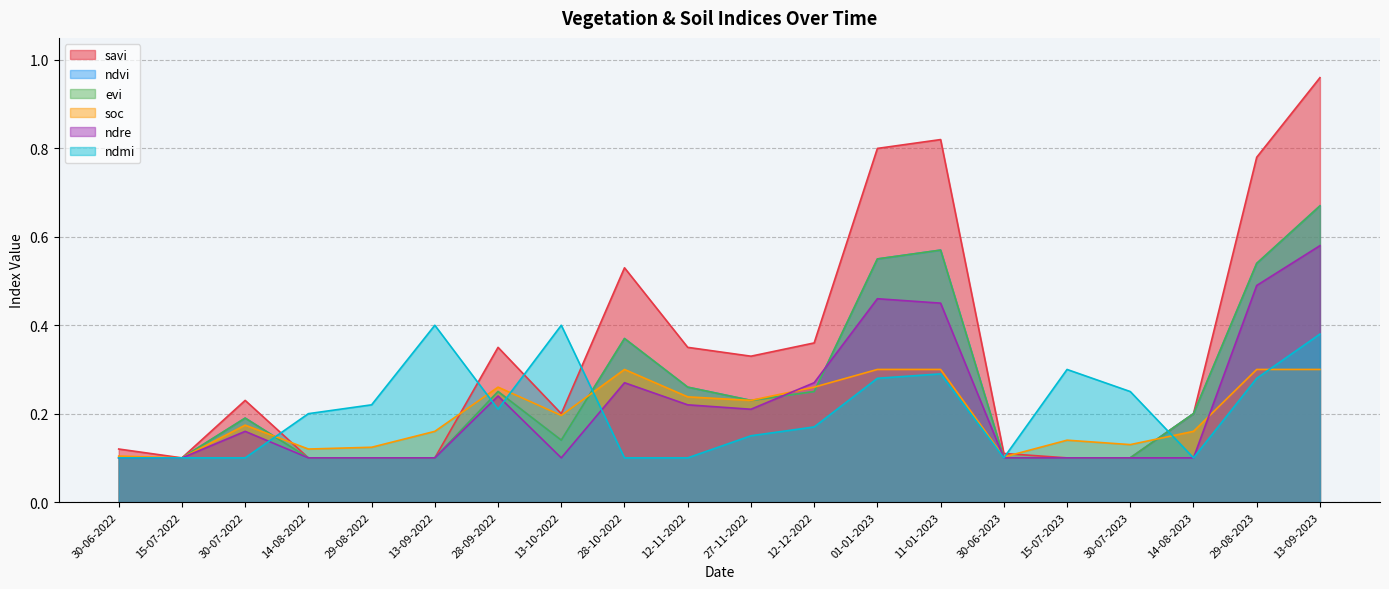

Which category has the highest value in the ndvi series?

13-09-2023